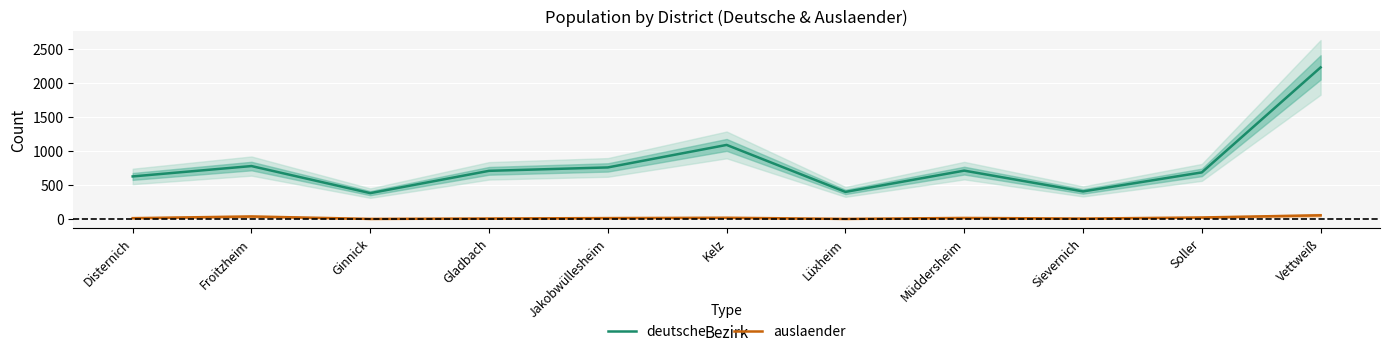

What is the total value across all series at Froitzheim?

823